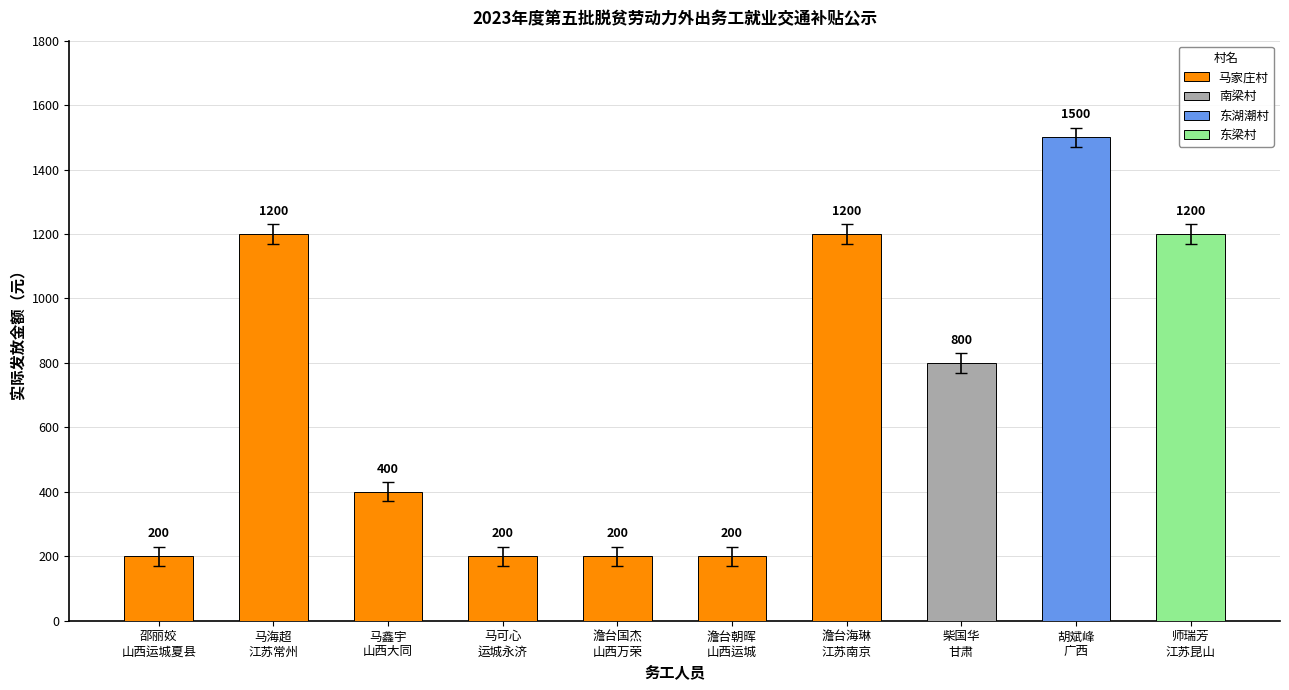

List the labels in order of value, smallest first.

邵丽姣
山西运城夏县, 马可心
运城永济, 澹台国杰
山西万荣, 澹台朝晖
山西运城, 马鑫宇
山西大同, 柴国华
甘肃, 马海超
江苏常州, 澹台海琳
江苏南京, 师瑞芳
江苏昆山, 胡斌峰
广西